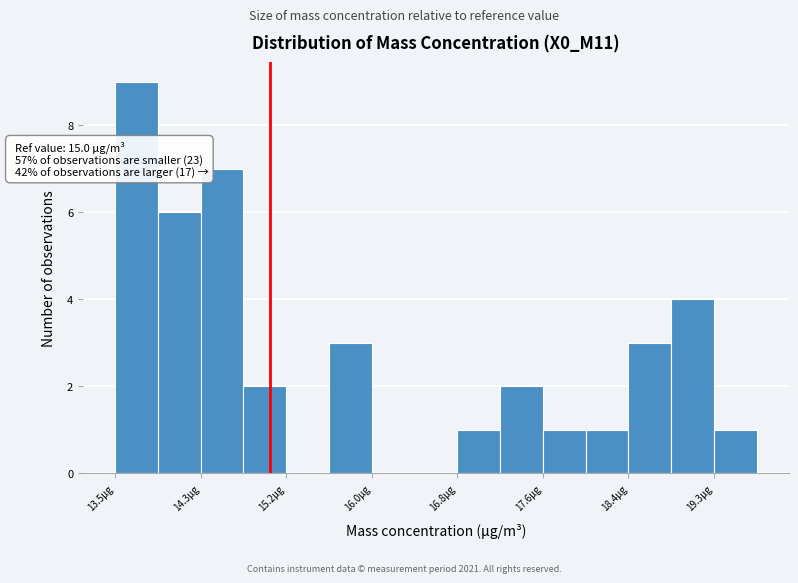

Over which range of the x-axis is the bar tallest?

13.5 to 13.9